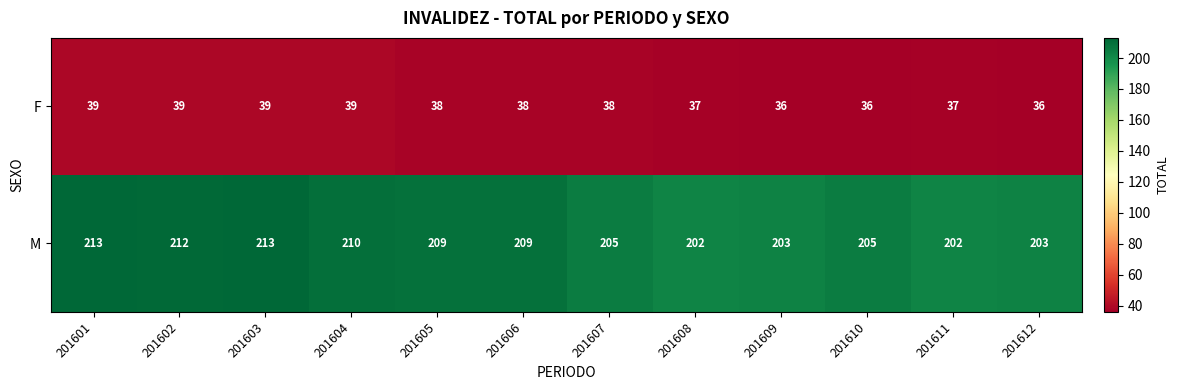

What is the total value across all series at 201602?

251